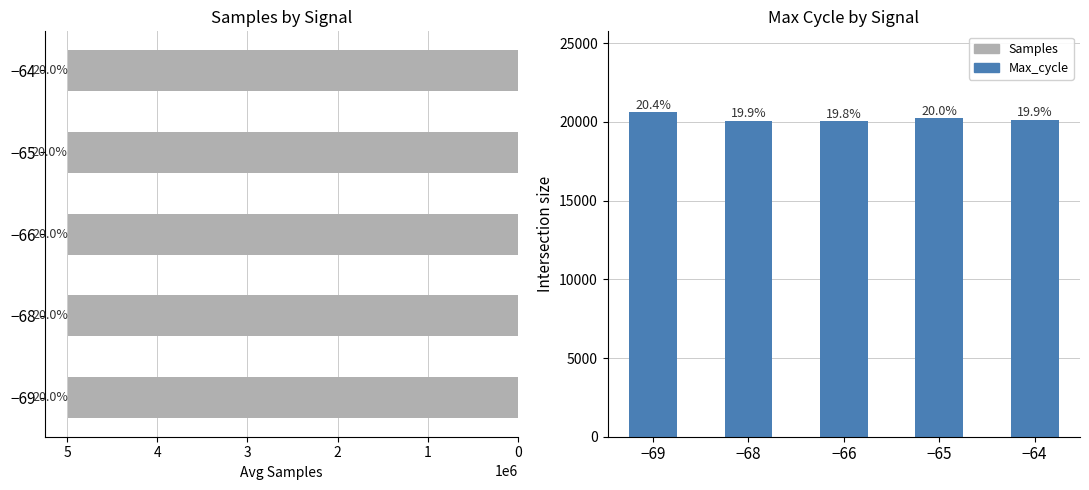

What are all the series names shown in the legend?

Samples, Max_cycle